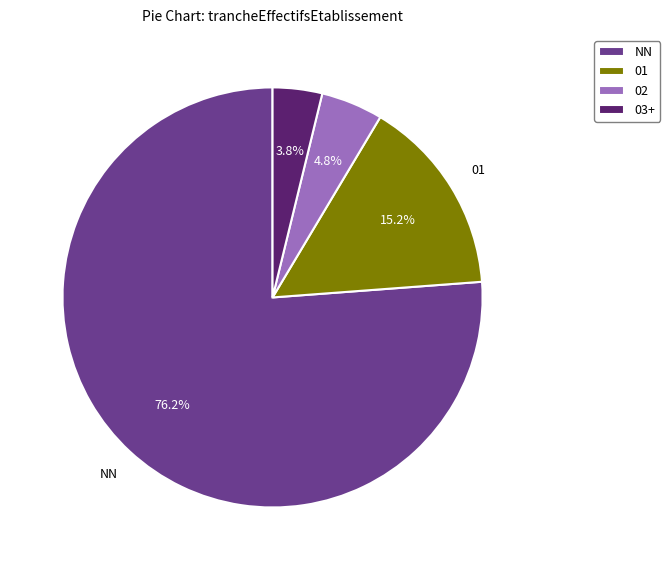

What is the majority slice?

NN